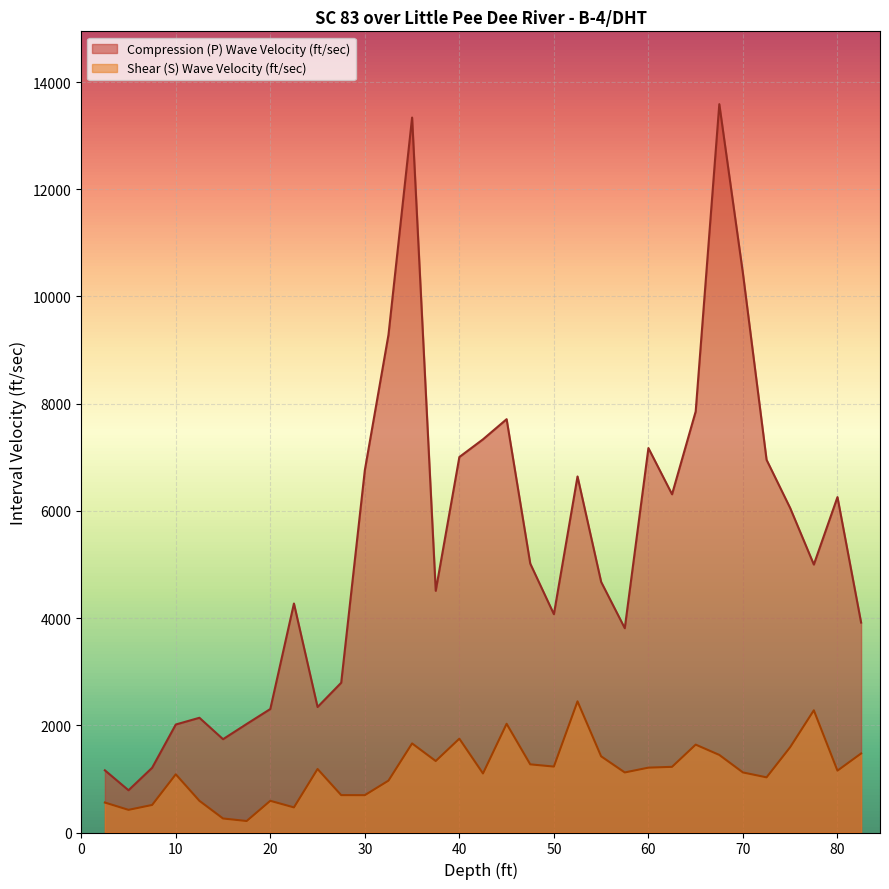

Rank the series by their average value, from highest to lowest.

Compression (P) Wave Velocity (ft/sec), Shear (S) Wave Velocity (ft/sec)